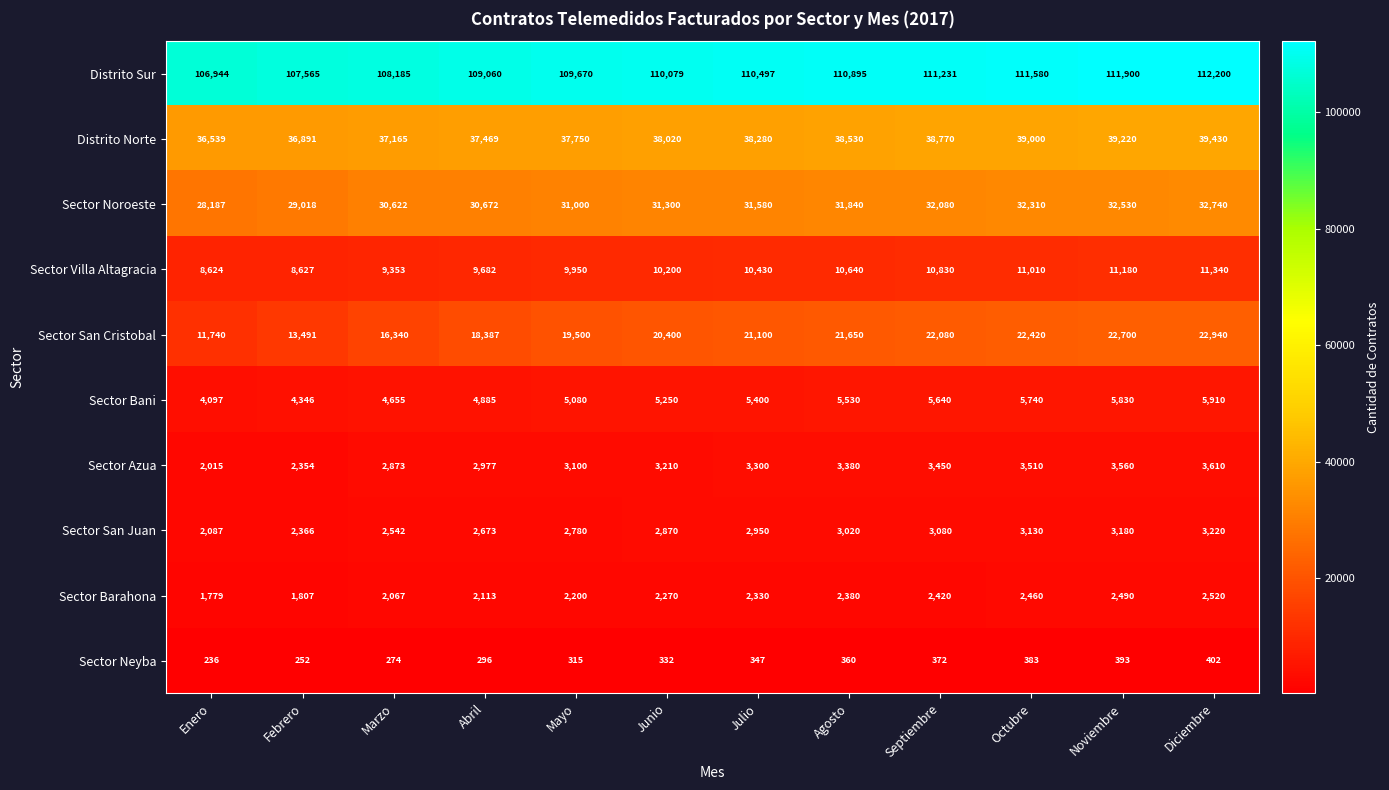

What is the minimum value for Sector San Juan?

2087